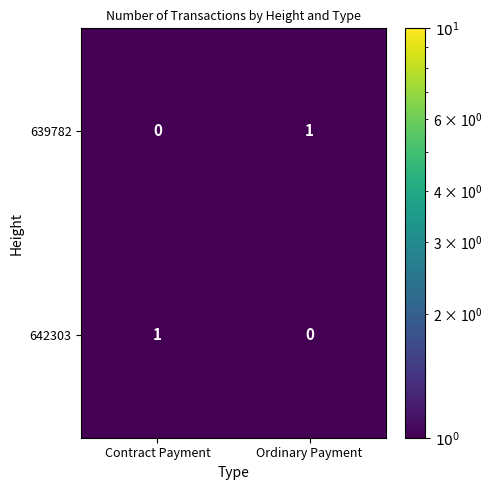

List the labels in order of 642303 value, largest first.

Contract Payment, Ordinary Payment